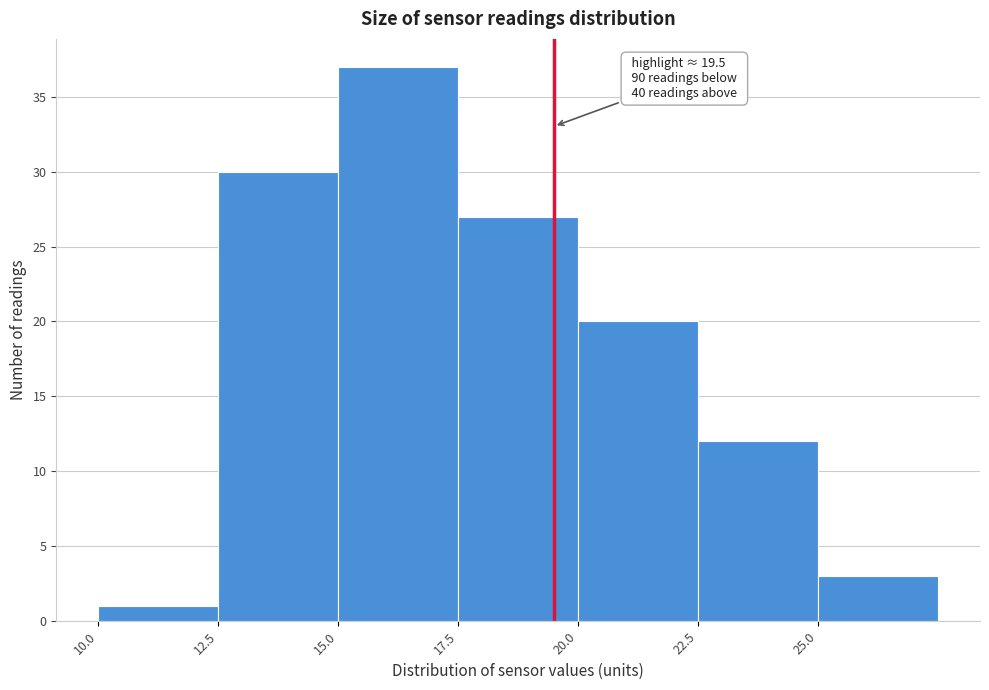

Which range on the x-axis has the tallest bar?

15.0 to 17.5